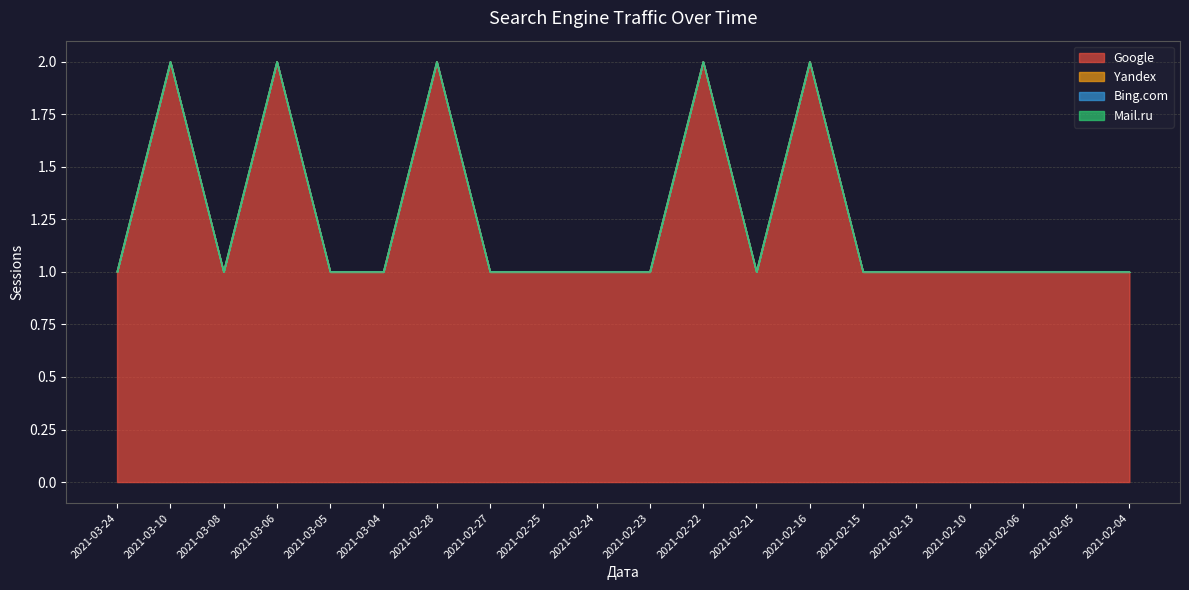

What is the label of the 10th point from the left?

2021-02-24